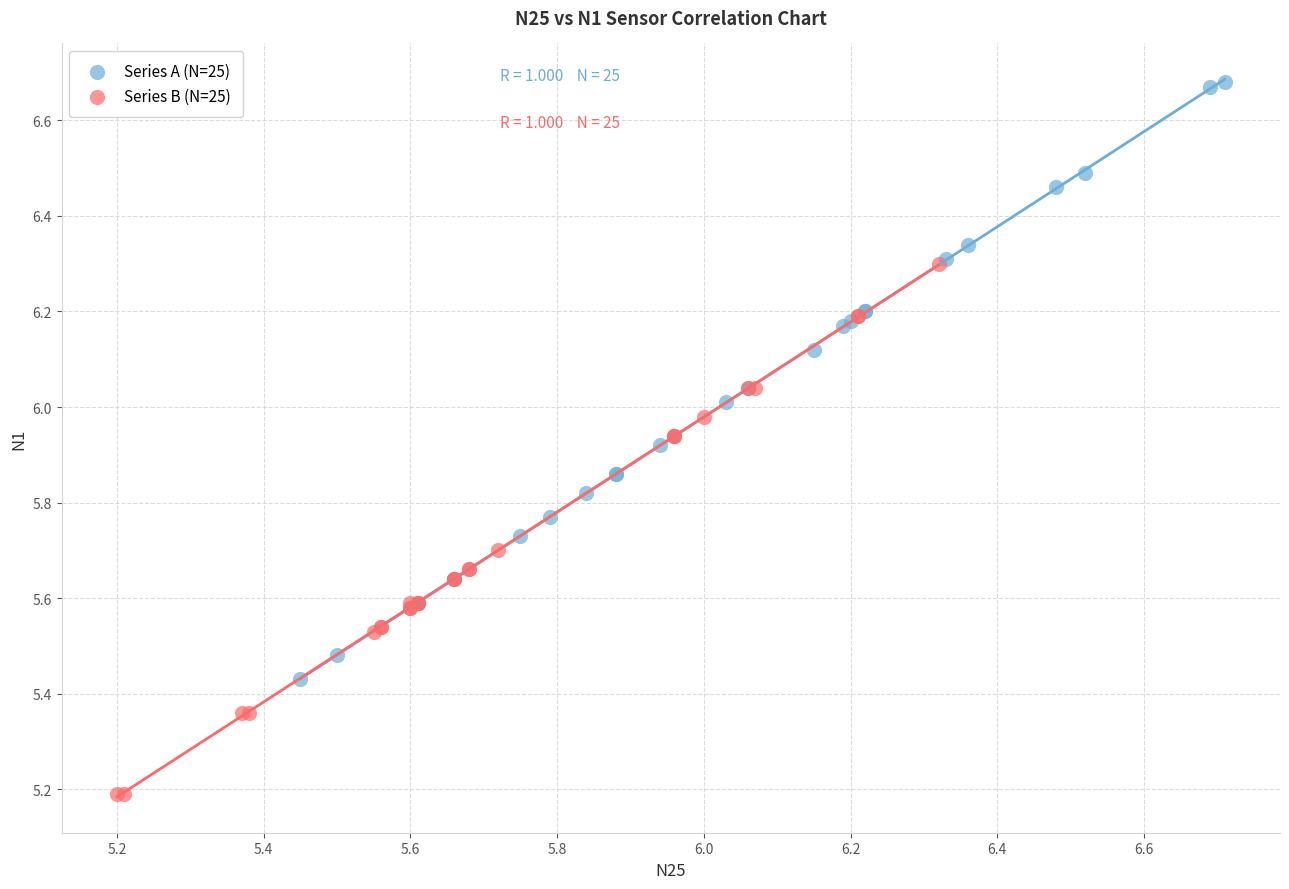

Which series contains the lowest Y value?

Series B (N=25)